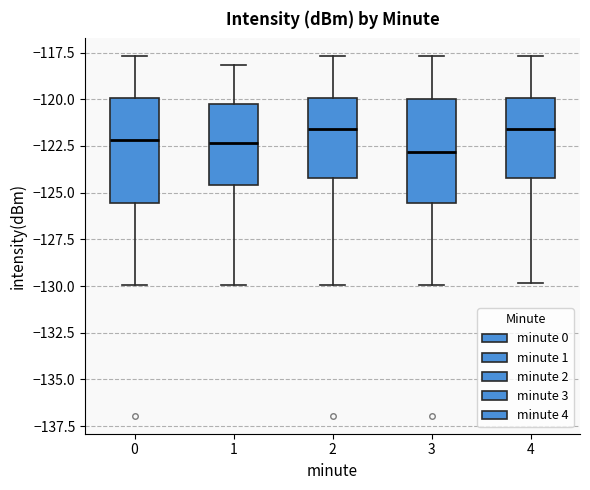

Reading left to right, transcribe this box plot: for each box, give where its median line is, the range the box spans, and where its two whiskers end, as read against the y-axis. The values are not printed on the chart, so give them approximately, as read against the axis.

0: median -122.0, box -125.5 to -120.0, whiskers -130.0 to -117.5
1: median -122.5, box -124.5 to -120.0, whiskers -130.0 to -118.0
2: median -121.5, box -124.0 to -120.0, whiskers -130.0 to -117.5
3: median -123.0, box -125.5 to -120.0, whiskers -130.0 to -117.5
4: median -121.5, box -124.0 to -120.0, whiskers -130.0 to -117.5